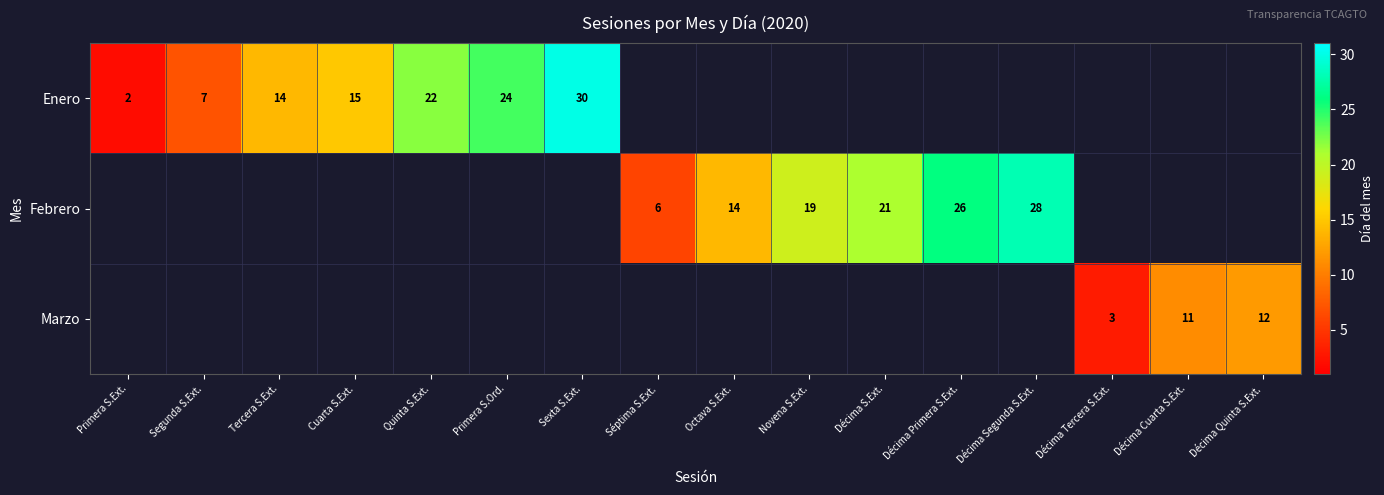

What is the difference between the Enero values at Sexta S.Ext. and Quinta S.Ext.?

8